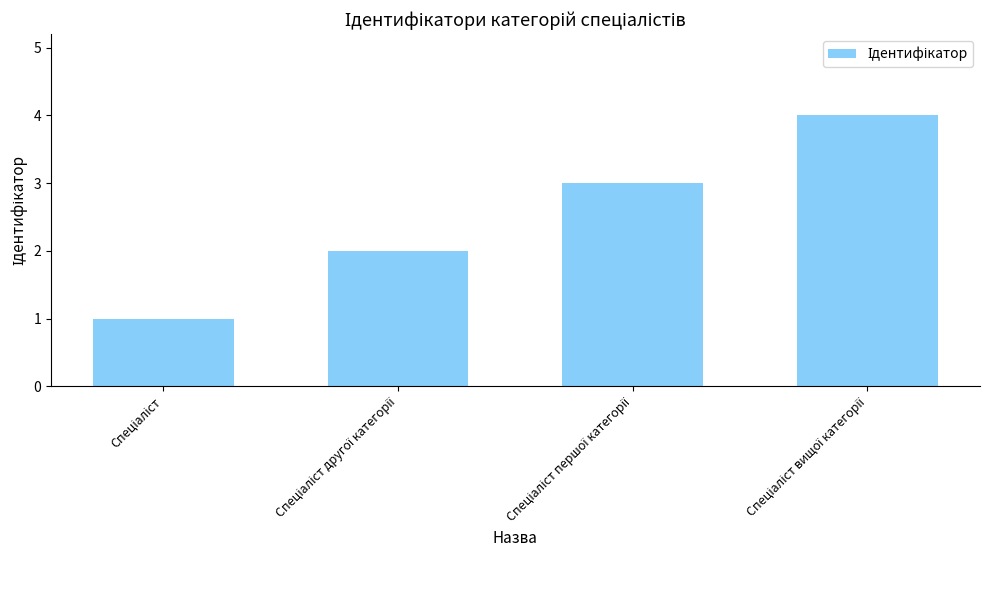

What is the maximum value shown in the chart?

4